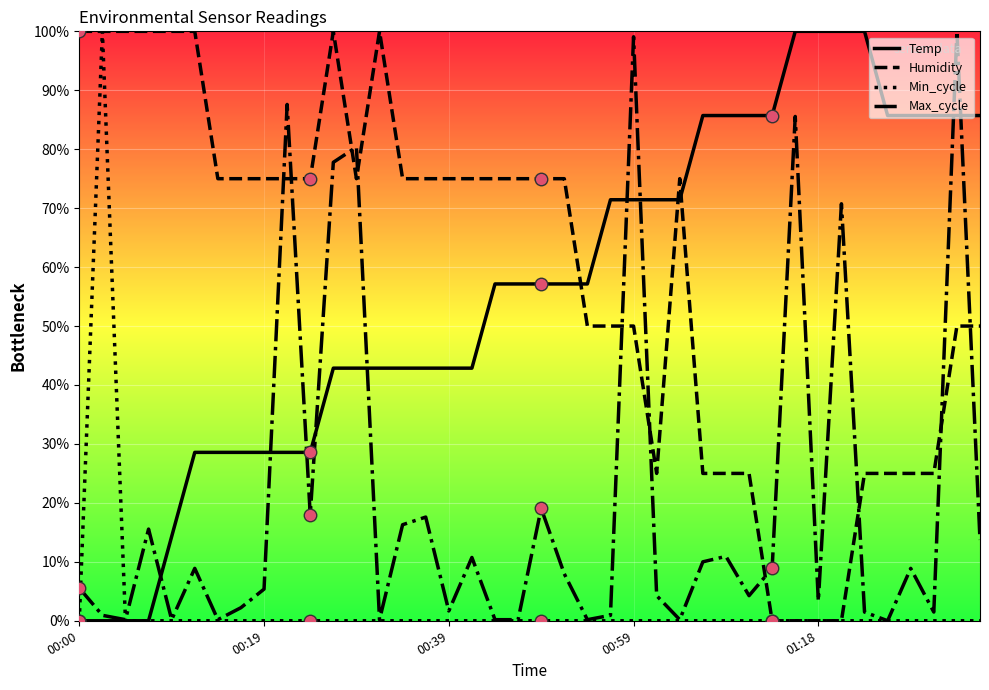

Is this an area chart (filled region under the line)?

No